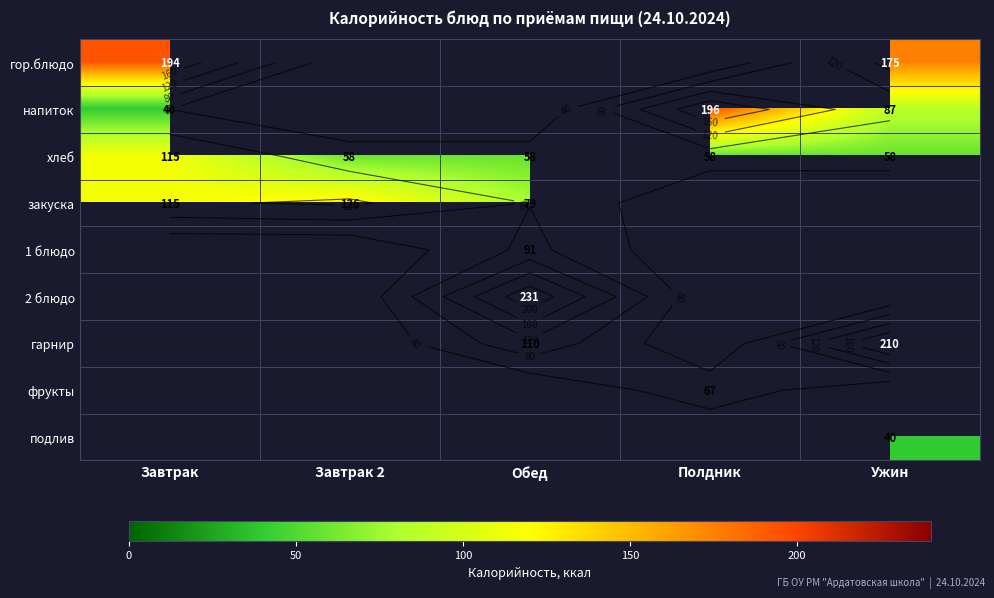

What is the difference between the фрукты values at Полдник and Завтрак 2?

67